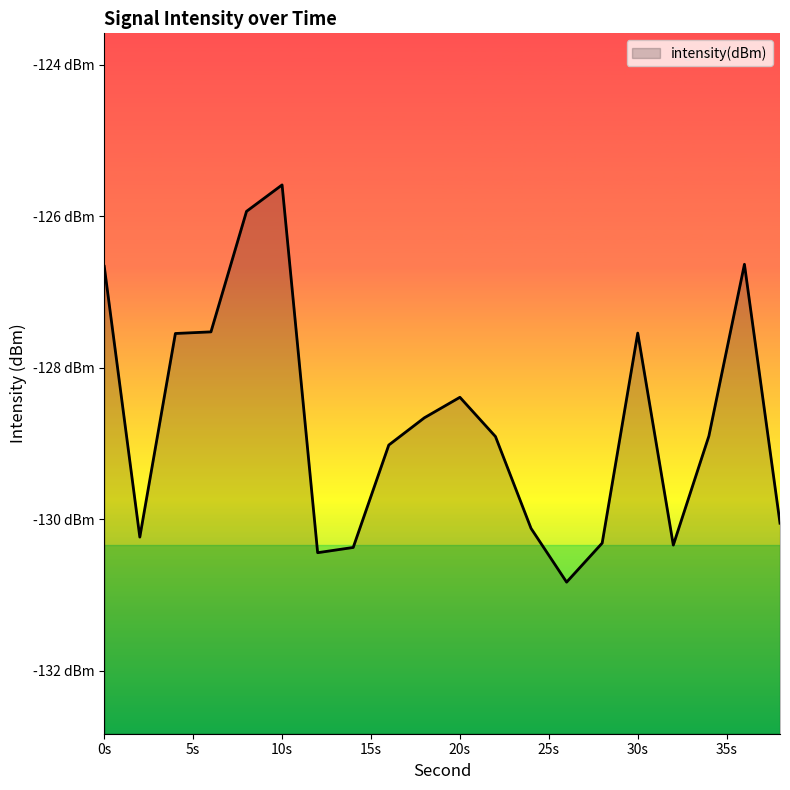

Does the chart display data point markers on the line(s)?

No